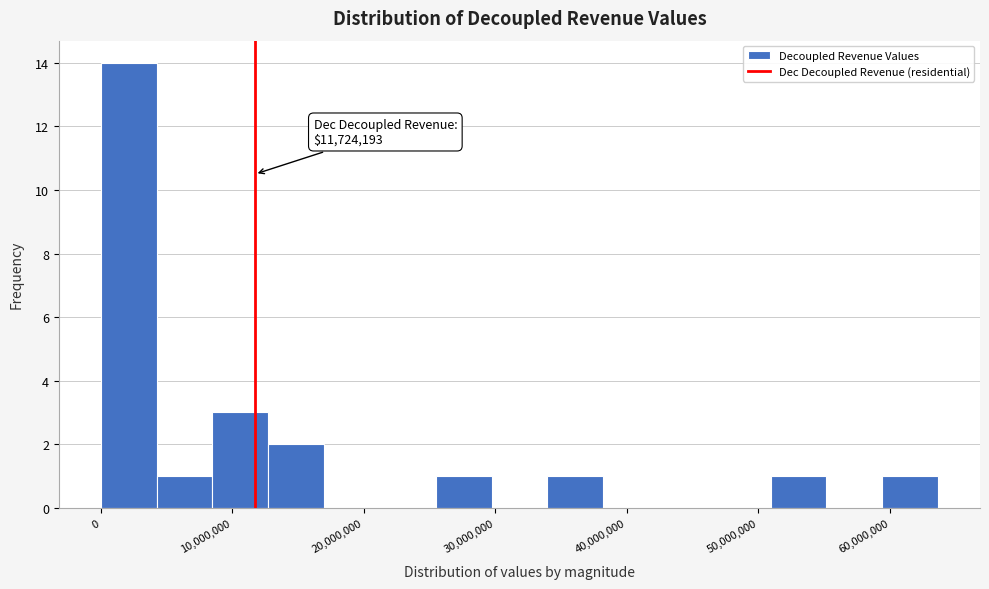

Which range on the x-axis has the tallest bar?

0 to 4000000